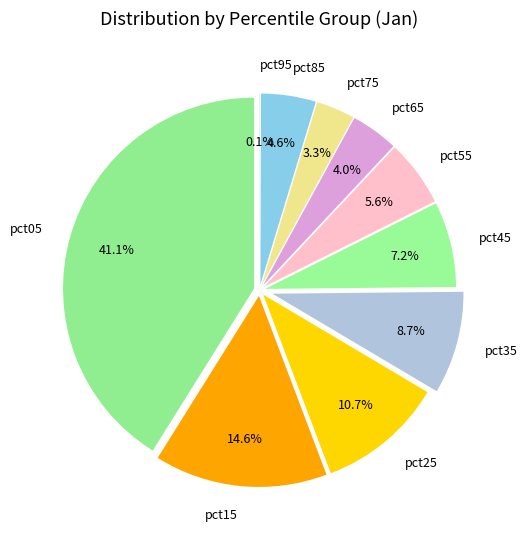

Do pct35 and pct15 together represent more than half of the pie?

No